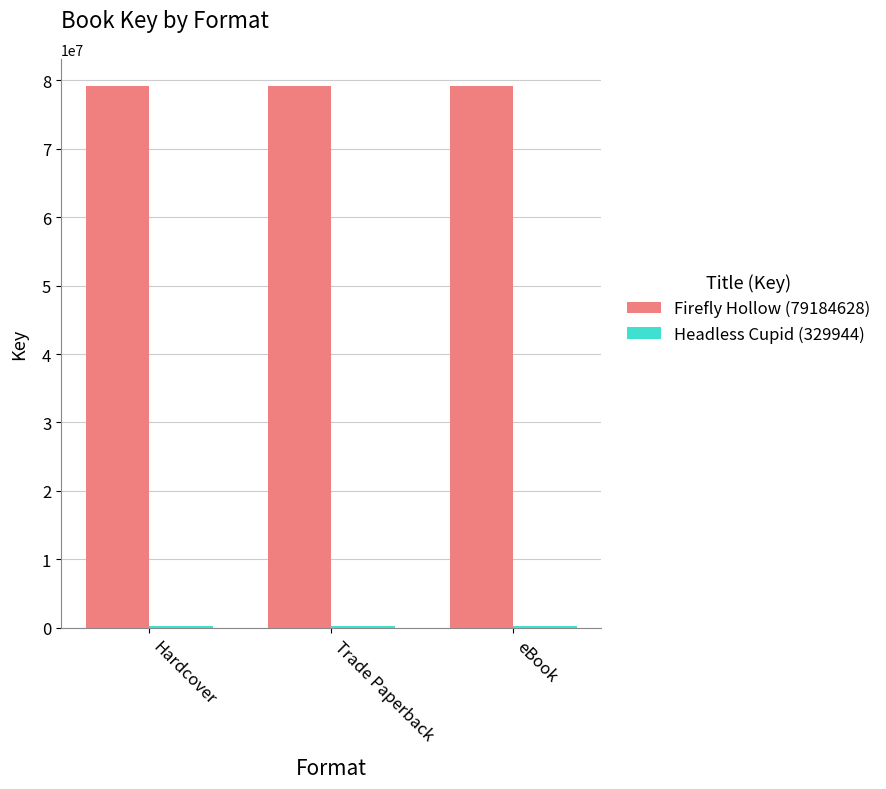

What is the label of the 2nd bar from the right?

Trade Paperback